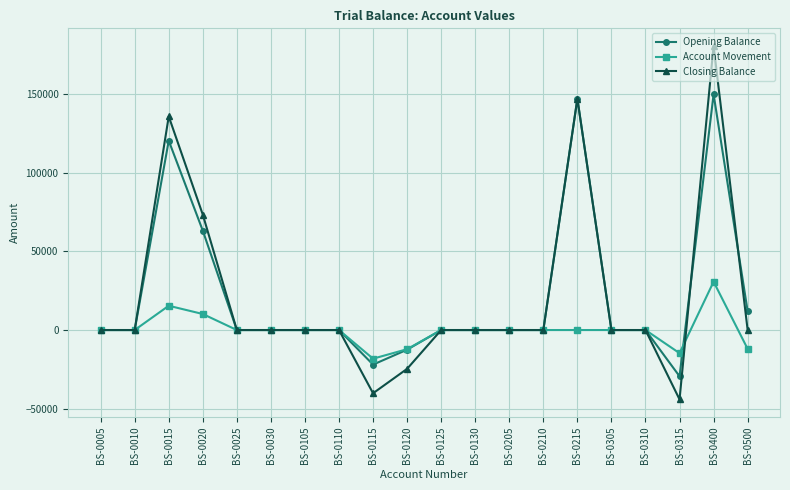

True or false: Opening Balance has more than 1 interior local peaks.

True